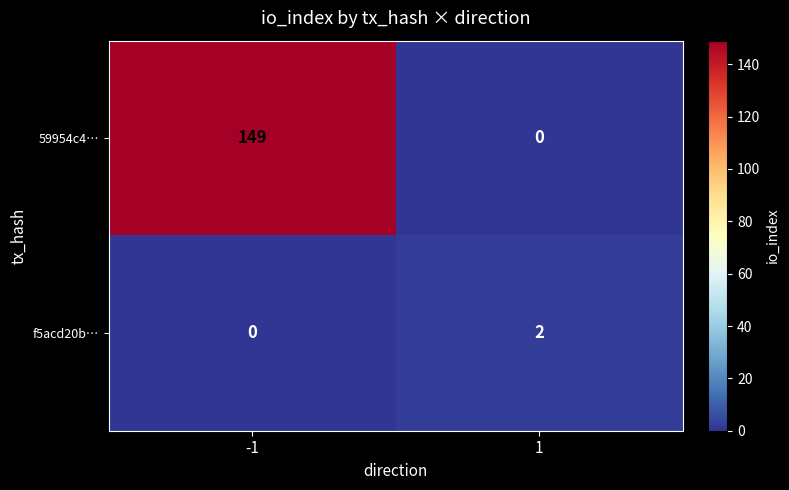

Rank the series by their average value, from lowest to highest.

f5acd20b…, 59954c4…